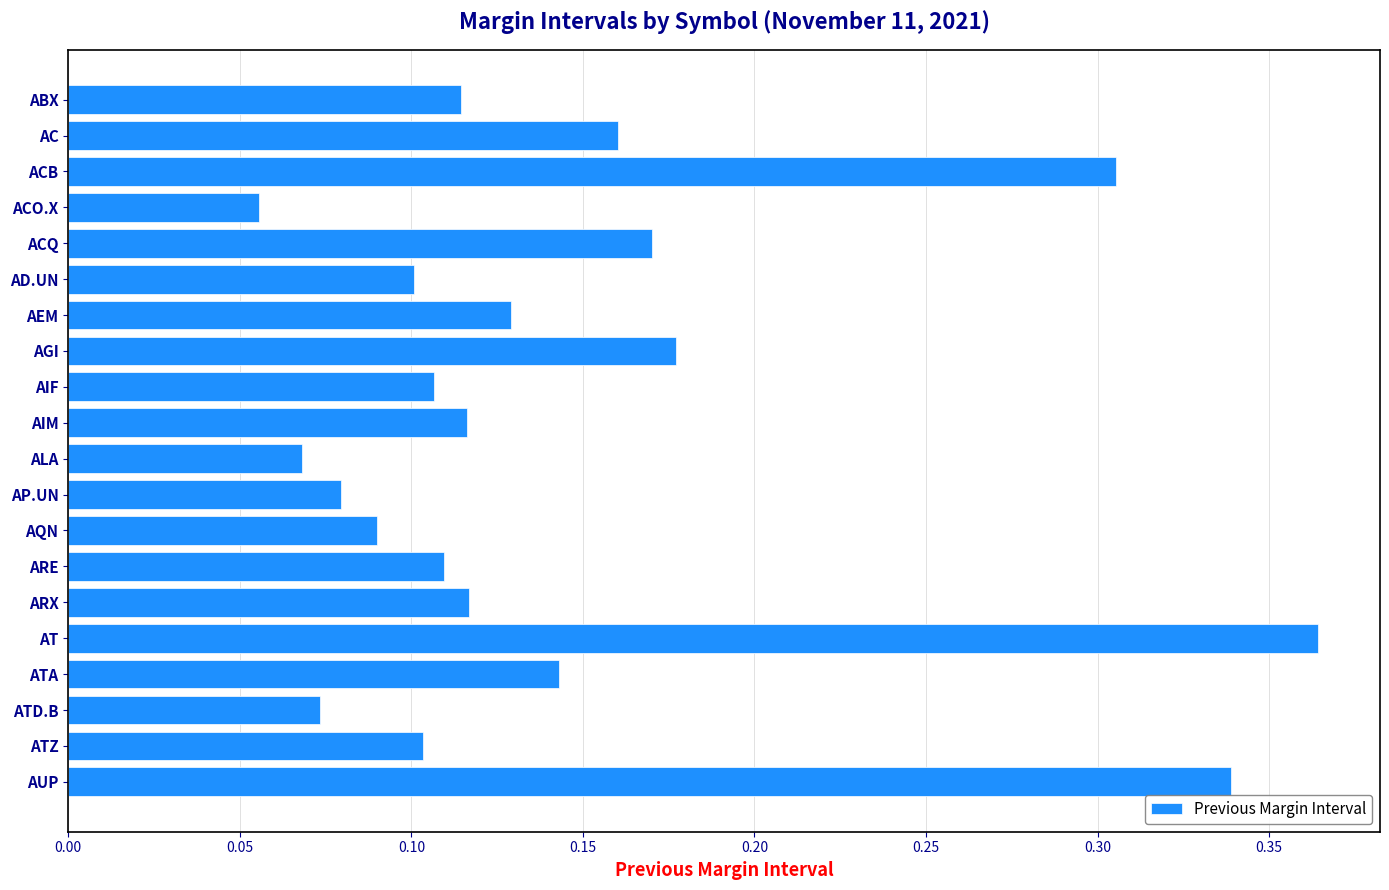

Which label corresponds to the largest value in the chart?

AT